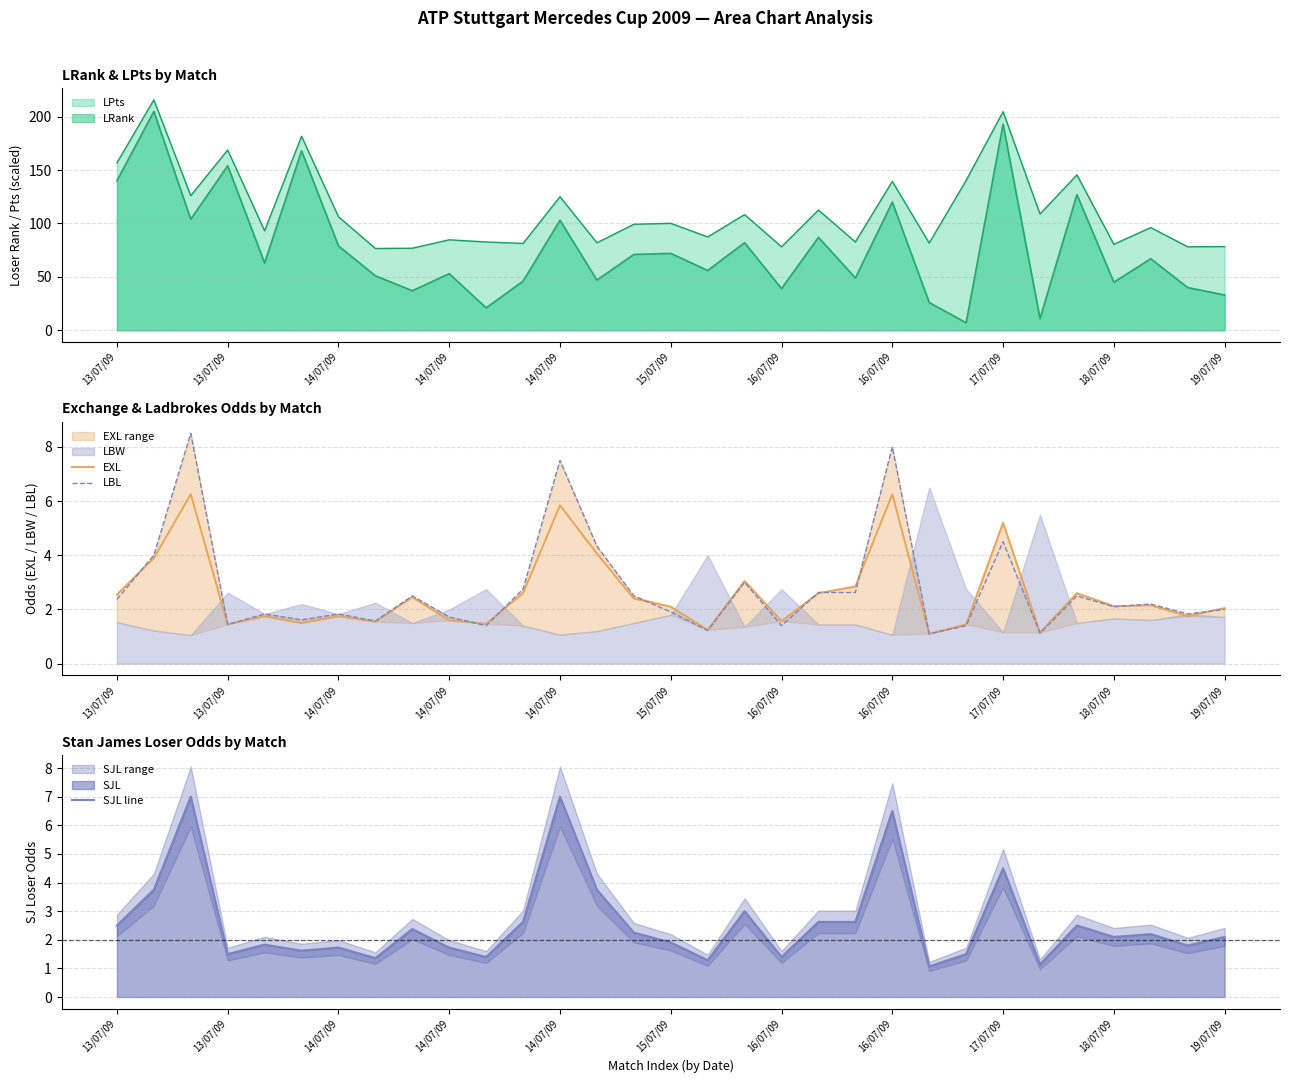

What is the difference between the highest and lowest values at 14/07/09?

2.2